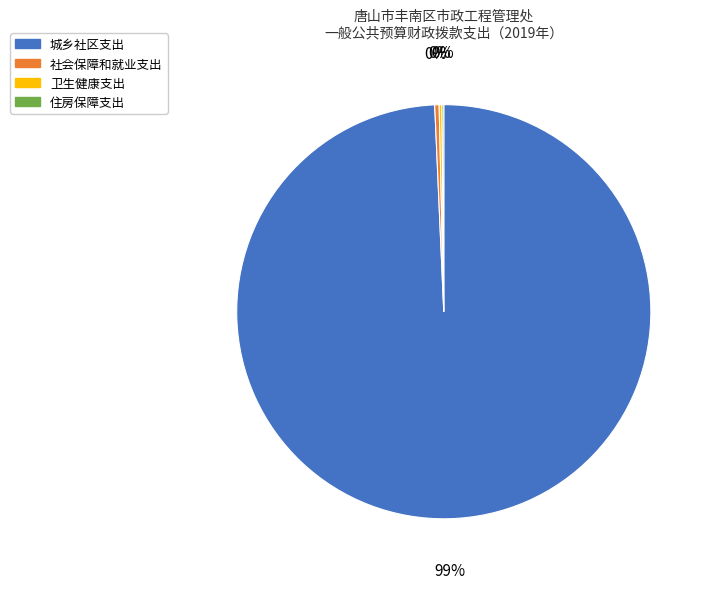

To the nearest percent, what is the average slice percentage?

25%